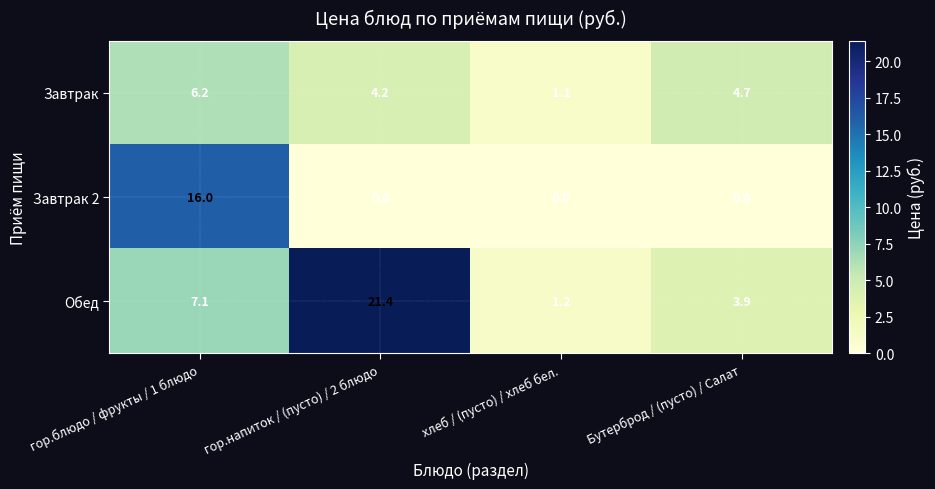

What is the total value across all series at хлеб / (пусто) / хлеб бел.?

2.3